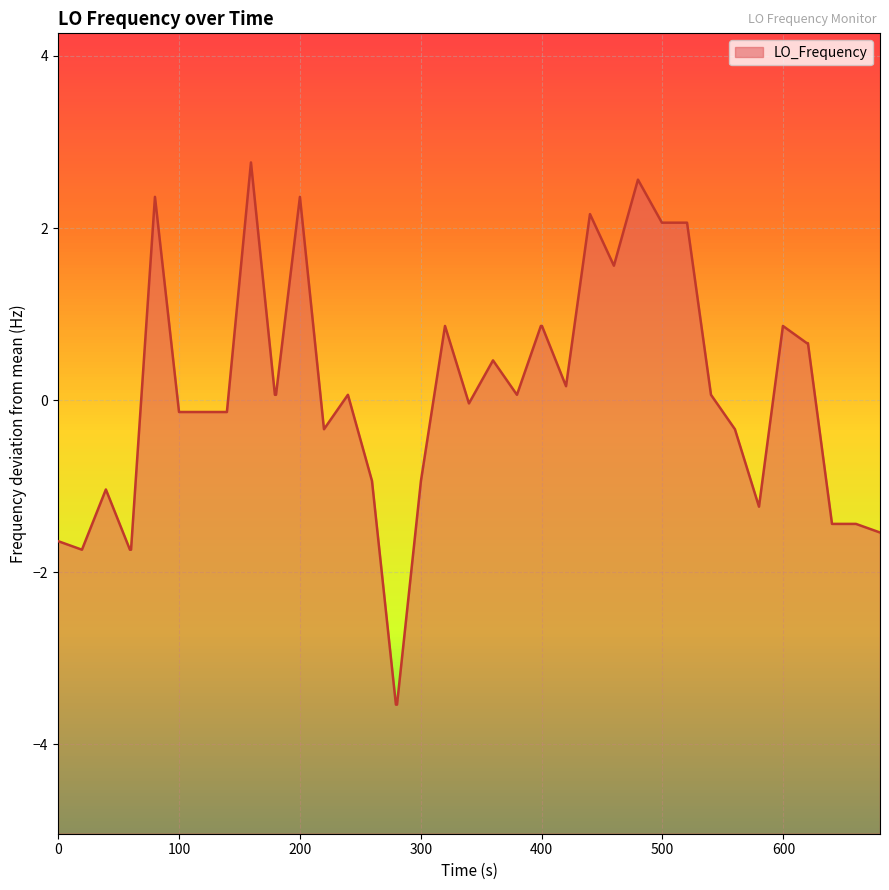

What is the minimum value shown in the chart?

-3.5